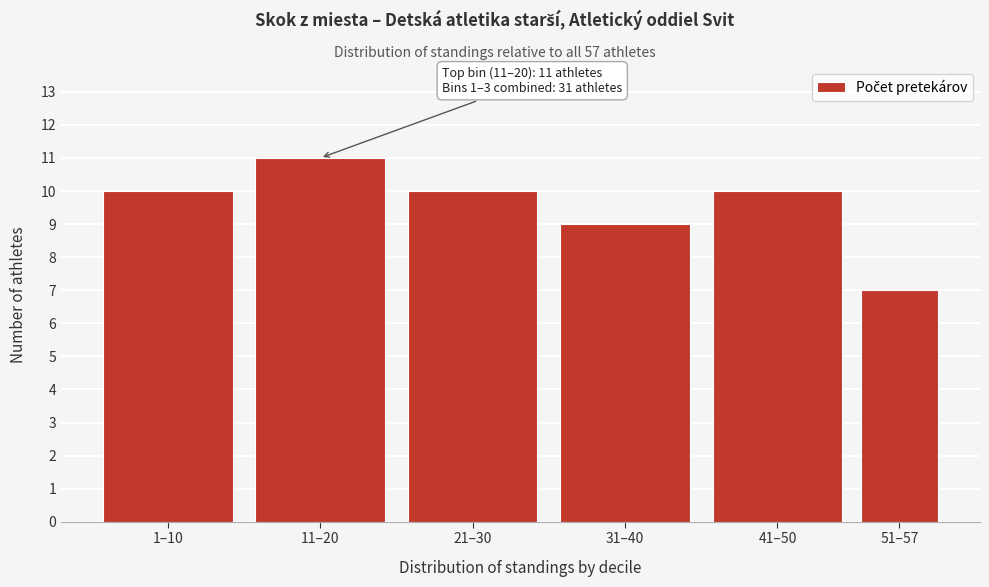

Reading left to right, transcribe all the data shown in this chart.

1–10=10	11–20=11	21–30=10	31–40=9	41–50=10	51–57=7